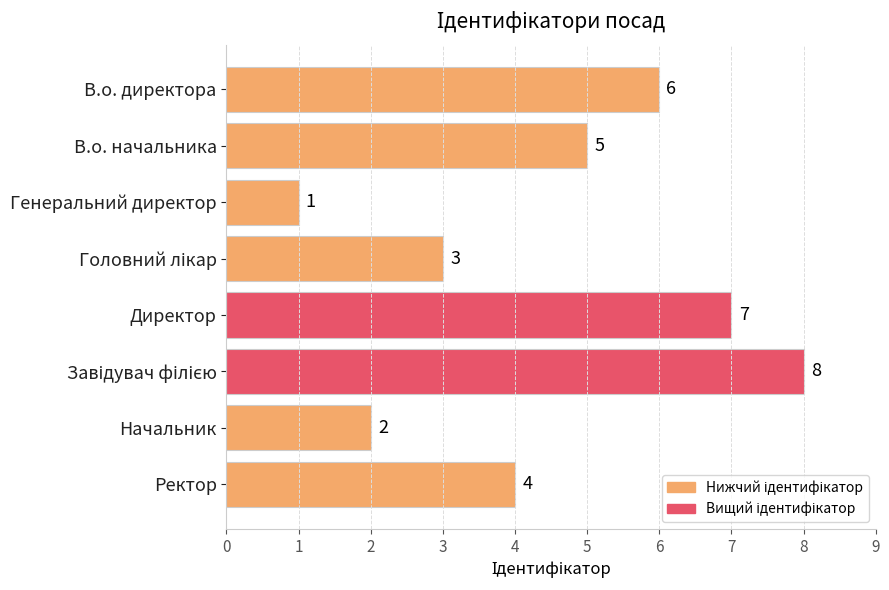

Reading top to bottom, list all the values displayed in this chart.

6	5	1	3	7	8	2	4